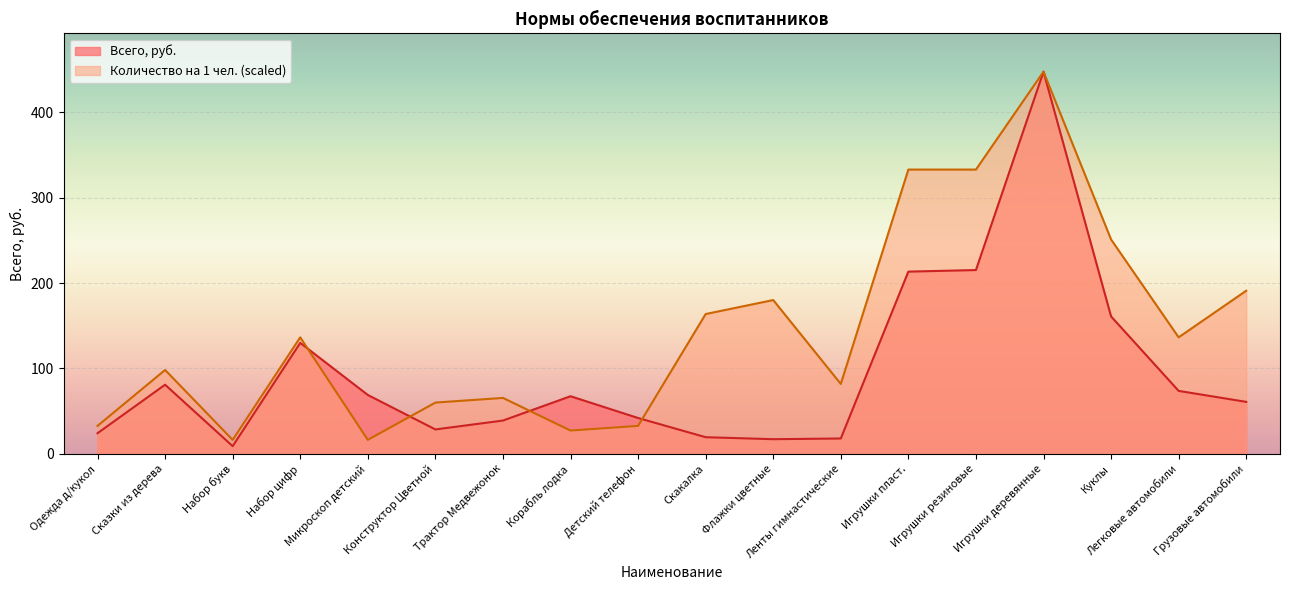

Reading right to left, what are all the values shown in this chart?

Всего, руб.: 60.9	73.8	161.0	447.7	215.3	213.5	18.0	17.2	19.5	42.0	67.5	39.0	28.6	69.0	130.0	9.0	81.0	24.2
Количество на 1 чел.: 191.1	136.5	251.2	447.7	333.1	333.1	81.9	180.2	163.8	32.8	27.3	65.5	60.1	16.4	136.5	16.4	98.3	32.8